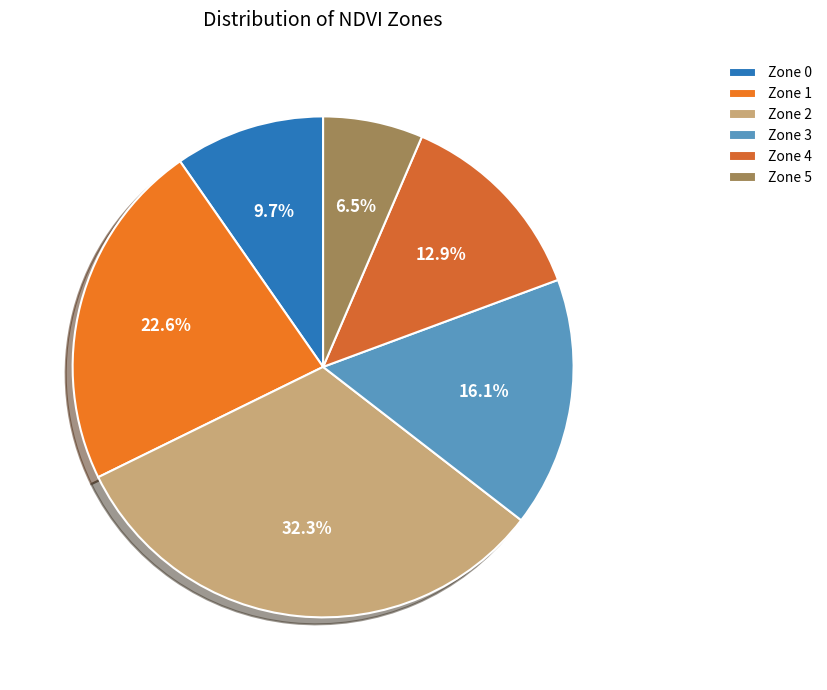

Which slice is the smallest?

Zone 5